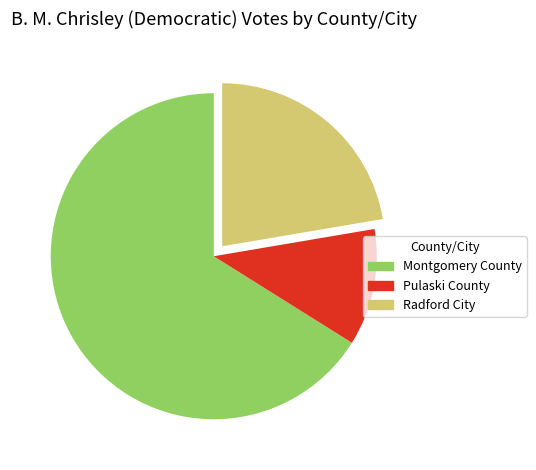

Is there a majority slice in this chart?

Yes